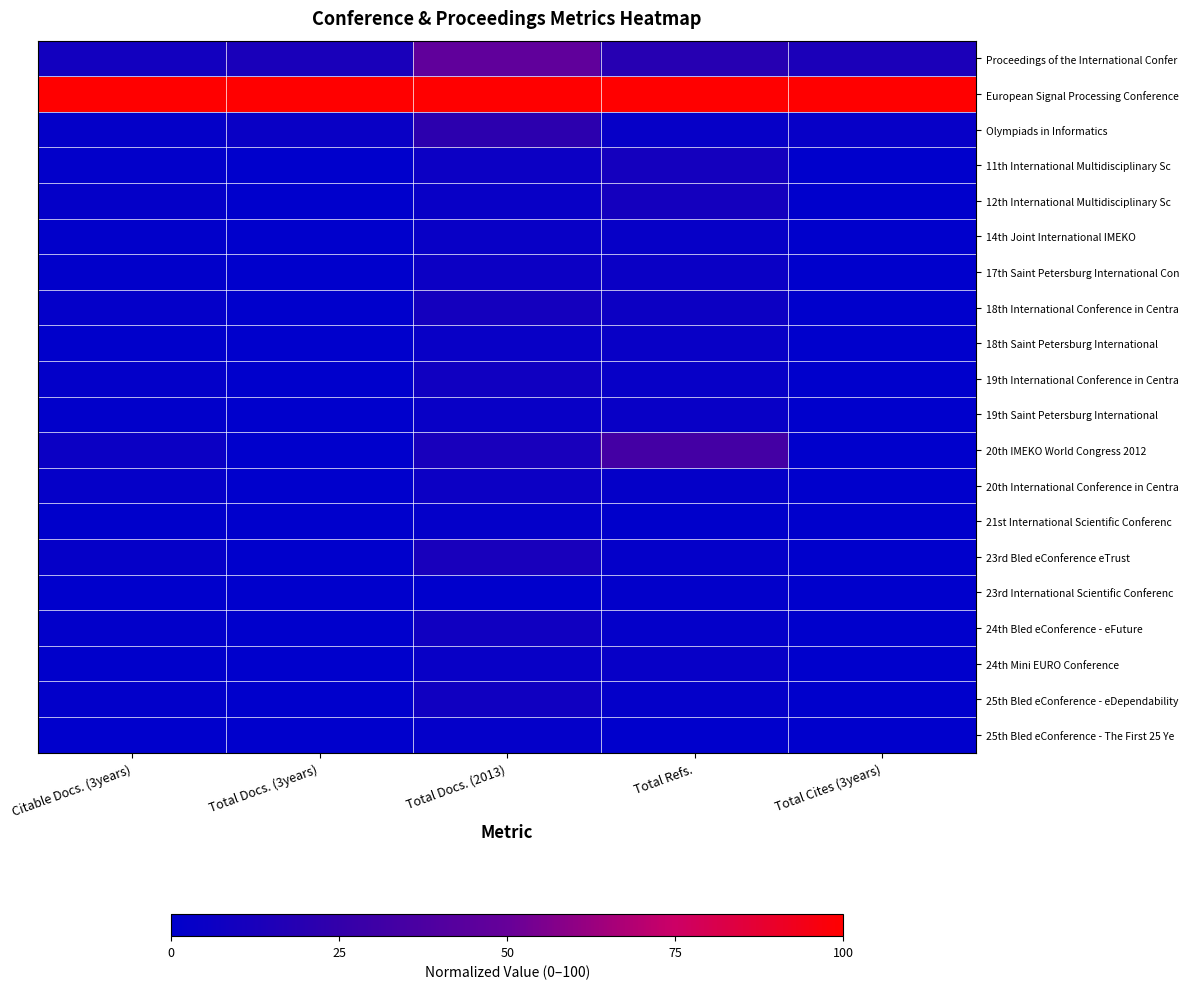

Reading left to right, what are all the values shown in this chart?

Proceedings of the International Confer: Citable Docs. (3years)=9.3	Total Docs. (3years)=12.7	Total Docs. (2013)=47.1	Total Refs.=19.0	Total Cites (3years)=13.3
European Signal Processing Conference: Citable Docs. (3years)=100.0	Total Docs. (3years)=100.0	Total Docs. (2013)=100.0	Total Refs.=100.0	Total Cites (3years)=100.0
Olympiads in Informatics: Citable Docs. (3years)=2.4	Total Docs. (3years)=4.9	Total Docs. (2013)=21.6	Total Refs.=3.3	Total Cites (3years)=3.6
11th International Multidisciplinary Sc: Citable Docs. (3years)=1.5	Total Docs. (3years)=0.0	Total Docs. (2013)=5.9	Total Refs.=10.5	Total Cites (3years)=0.0
12th International Multidisciplinary Sc: Citable Docs. (3years)=2.6	Total Docs. (3years)=0.0	Total Docs. (2013)=3.9	Total Refs.=9.9	Total Cites (3years)=0.0
14th Joint International IMEKO: Citable Docs. (3years)=1.1	Total Docs. (3years)=0.0	Total Docs. (2013)=3.9	Total Refs.=3.5	Total Cites (3years)=0.0
17th Saint Petersburg International Con: Citable Docs. (3years)=0.9	Total Docs. (3years)=0.0	Total Docs. (2013)=5.9	Total Refs.=5.3	Total Cites (3years)=0.0
18th International Conference in Centra: Citable Docs. (3years)=2.2	Total Docs. (3years)=0.0	Total Docs. (2013)=9.8	Total Refs.=6.5	Total Cites (3years)=0.0
18th Saint Petersburg International: Citable Docs. (3years)=0.6	Total Docs. (3years)=0.0	Total Docs. (2013)=3.9	Total Refs.=4.2	Total Cites (3years)=0.0
19th International Conference in Centra: Citable Docs. (3years)=1.7	Total Docs. (3years)=0.0	Total Docs. (2013)=7.8	Total Refs.=3.9	Total Cites (3years)=0.0
19th Saint Petersburg International: Citable Docs. (3years)=1.0	Total Docs. (3years)=0.0	Total Docs. (2013)=3.9	Total Refs.=4.1	Total Cites (3years)=0.0
20th IMEKO World Congress 2012: Citable Docs. (3years)=5.8	Total Docs. (3years)=0.0	Total Docs. (2013)=11.8	Total Refs.=33.8	Total Cites (3years)=0.0
20th International Conference in Centra: Citable Docs. (3years)=2.8	Total Docs. (3years)=0.0	Total Docs. (2013)=5.9	Total Refs.=2.4	Total Cites (3years)=0.0
21st International Scientific Conferenc: Citable Docs. (3years)=0.4	Total Docs. (3years)=0.0	Total Docs. (2013)=2.0	Total Refs.=0.7	Total Cites (3years)=0.0
23rd Bled eConference eTrust: Citable Docs. (3years)=2.8	Total Docs. (3years)=0.0	Total Docs. (2013)=11.8	Total Refs.=2.1	Total Cites (3years)=0.0
23rd International Scientific Conferenc: Citable Docs. (3years)=0.0	Total Docs. (3years)=0.0	Total Docs. (2013)=0.0	Total Refs.=1.2	Total Cites (3years)=0.0
24th Bled eConference - eFuture: Citable Docs. (3years)=1.2	Total Docs. (3years)=0.0	Total Docs. (2013)=7.8	Total Refs.=2.2	Total Cites (3years)=0.0
24th Mini EURO Conference: Citable Docs. (3years)=0.4	Total Docs. (3years)=0.0	Total Docs. (2013)=3.9	Total Refs.=3.7	Total Cites (3years)=0.0
25th Bled eConference - eDependability: Citable Docs. (3years)=1.3	Total Docs. (3years)=0.0	Total Docs. (2013)=7.8	Total Refs.=2.1	Total Cites (3years)=0.0
25th Bled eConference - The First 25 Ye: Citable Docs. (3years)=0.1	Total Docs. (3years)=0.0	Total Docs. (2013)=2.0	Total Refs.=0.0	Total Cites (3years)=0.0